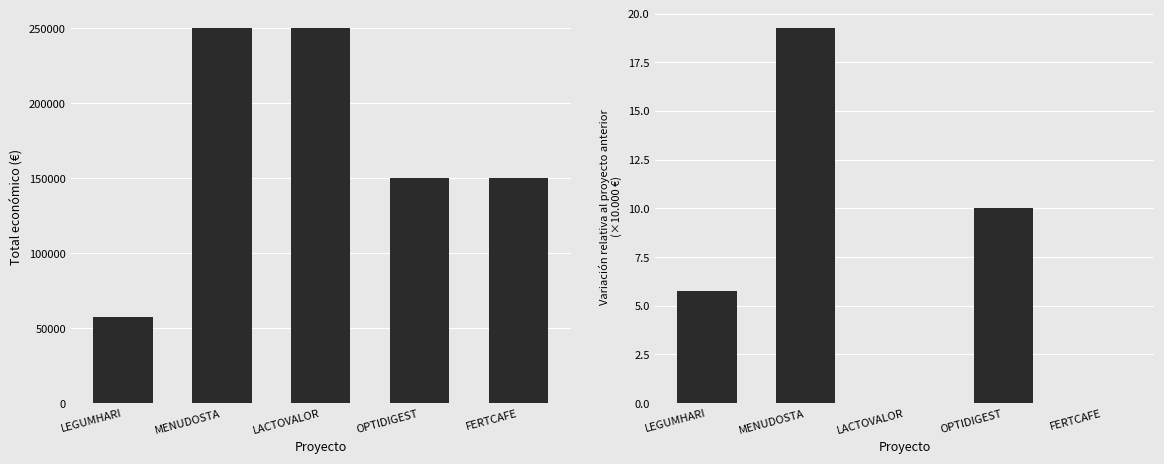

What is the average value of the Total económico series?

171500.0